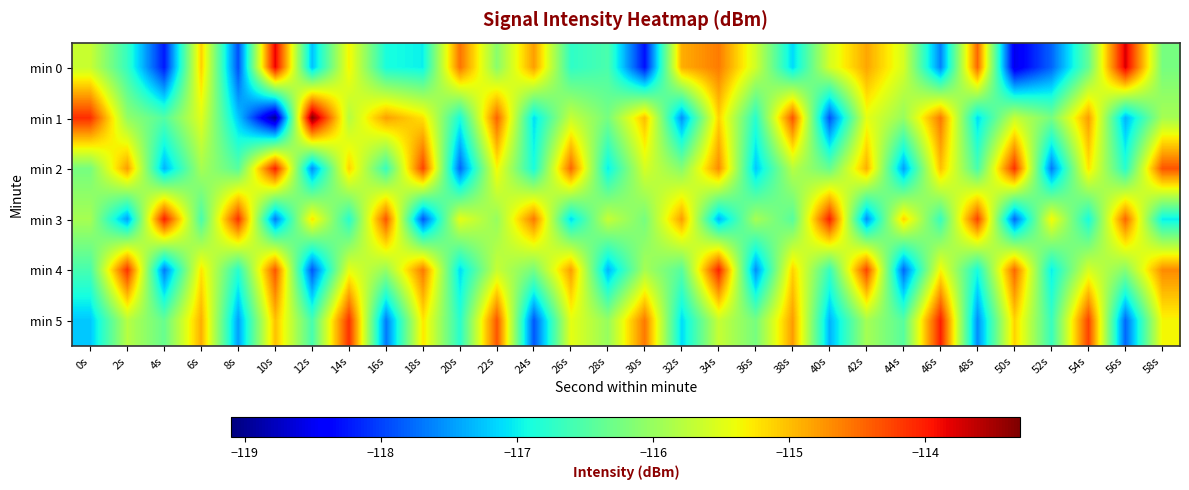

Count the number of data series in this chart.

6